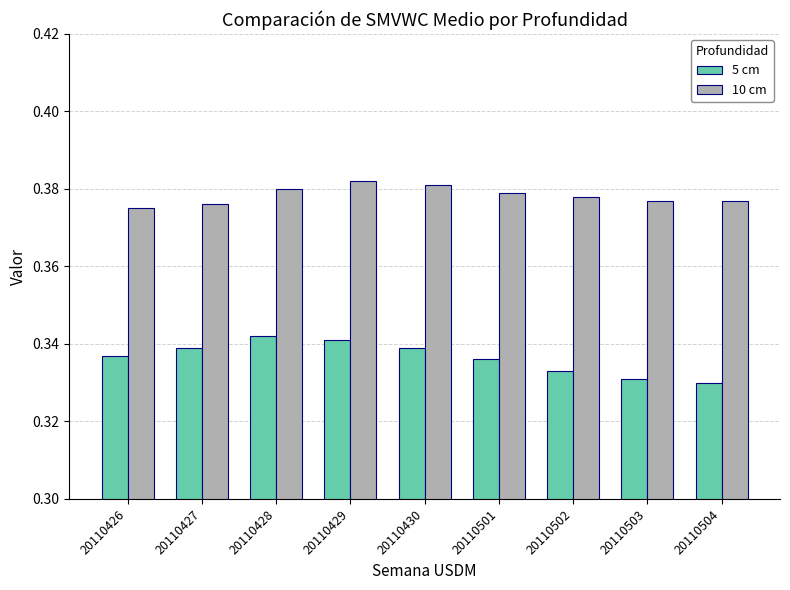

List the series in order of their peak value, highest first.

10 cm, 5 cm